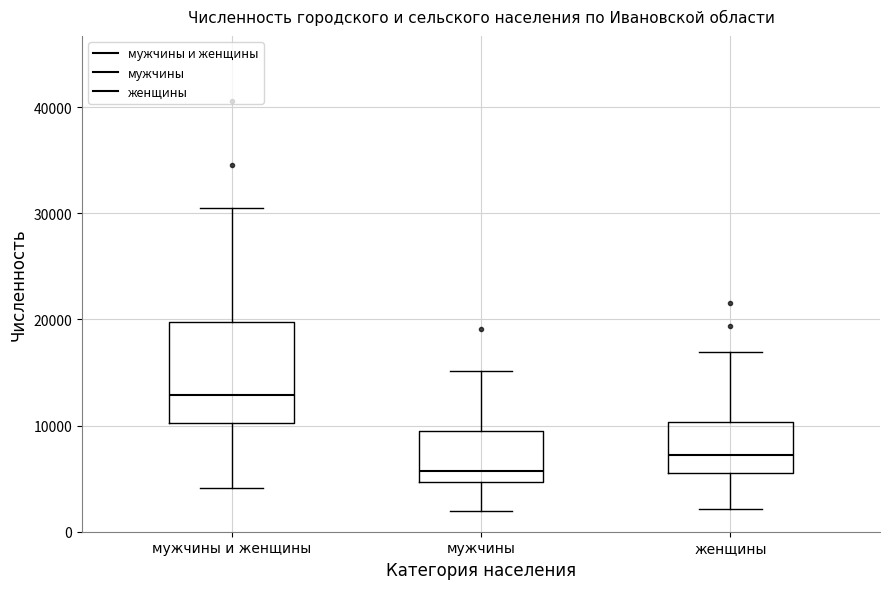

Reading left to right, read every box against the y-axis: the position of its median line, the range the box covers, and the ends of its whiskers. The values are not printed on the chart, so give them approximately, as read against the axis.

мужчины и женщины: median 13000, box 10000 to 20000, whiskers 4000 to 31000
мужчины: median 6000, box 5000 to 9000, whiskers 2000 to 15000
женщины: median 7000, box 6000 to 10000, whiskers 2000 to 17000